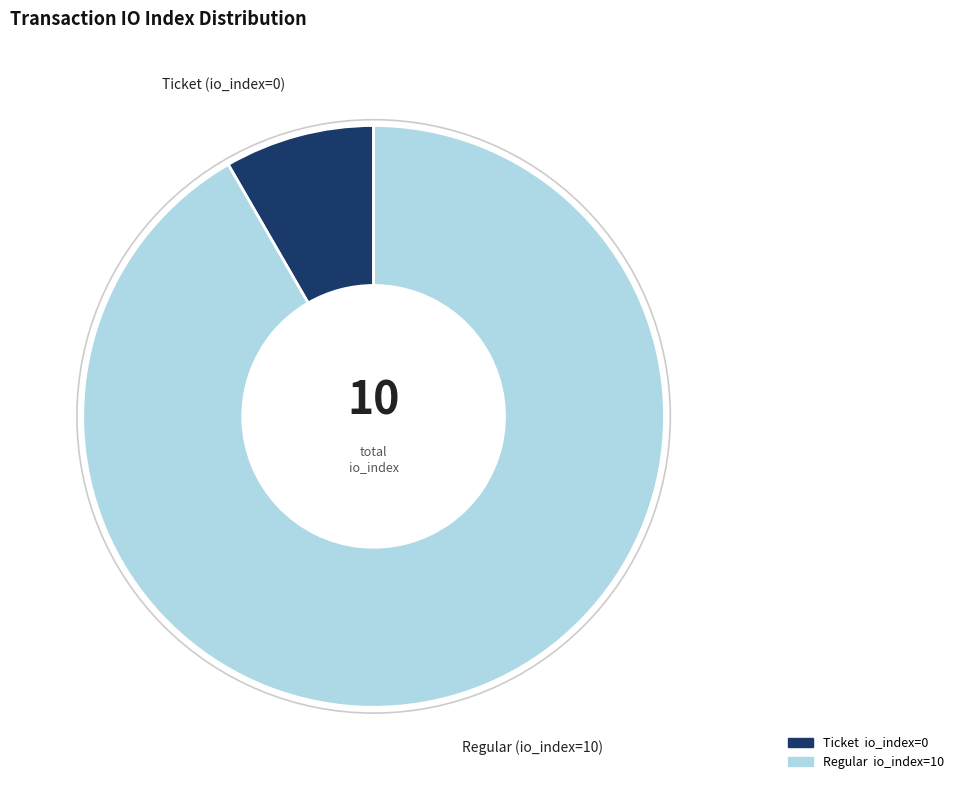

Is there a majority slice in this chart?

Yes